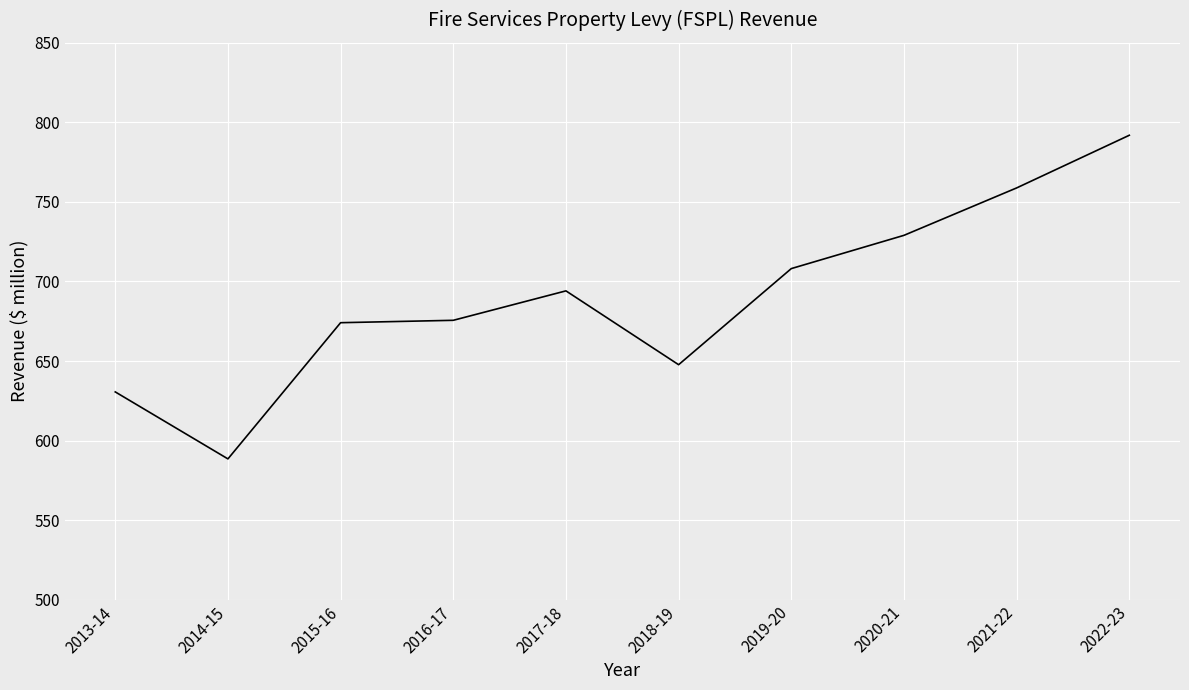

Where is the data nearest to the value 690?

2017-18